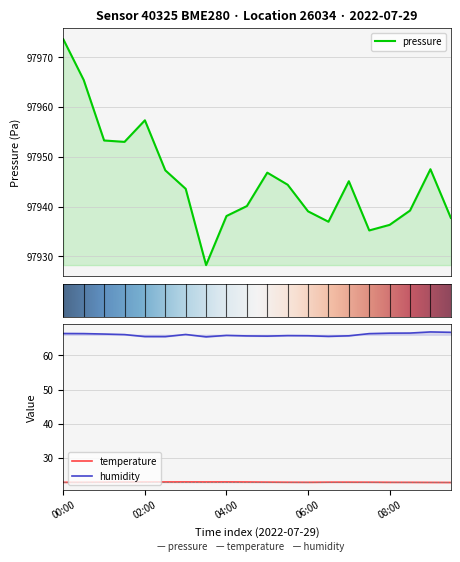

Is the value of humidity at 02:00 greater than the value of temperature at 01:30?

Yes